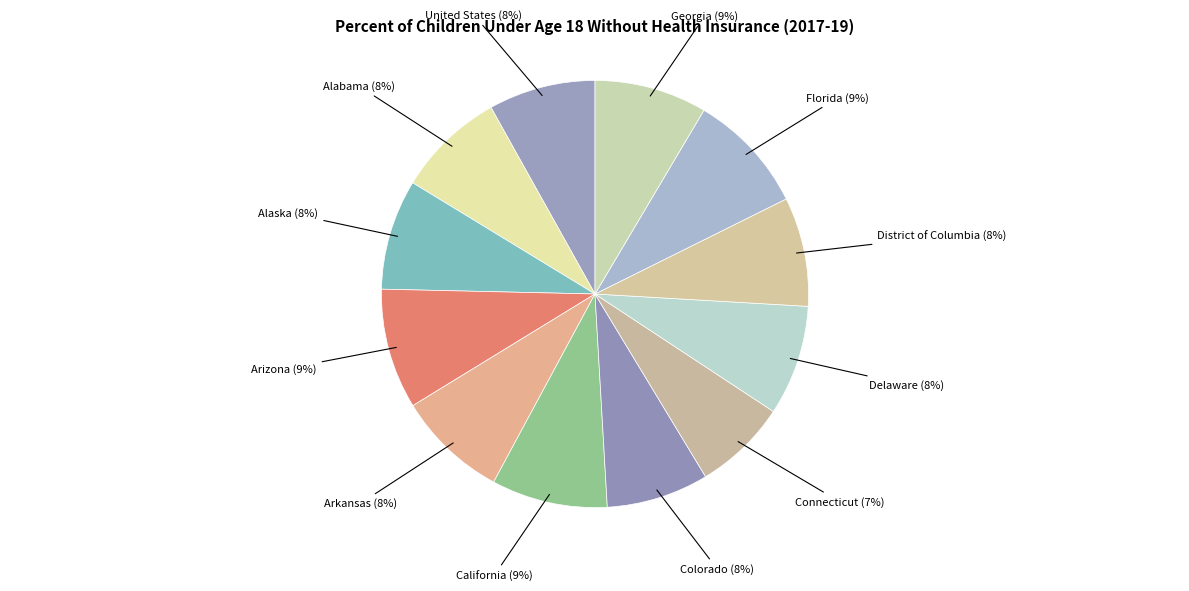

How many slices are in this pie chart?

12